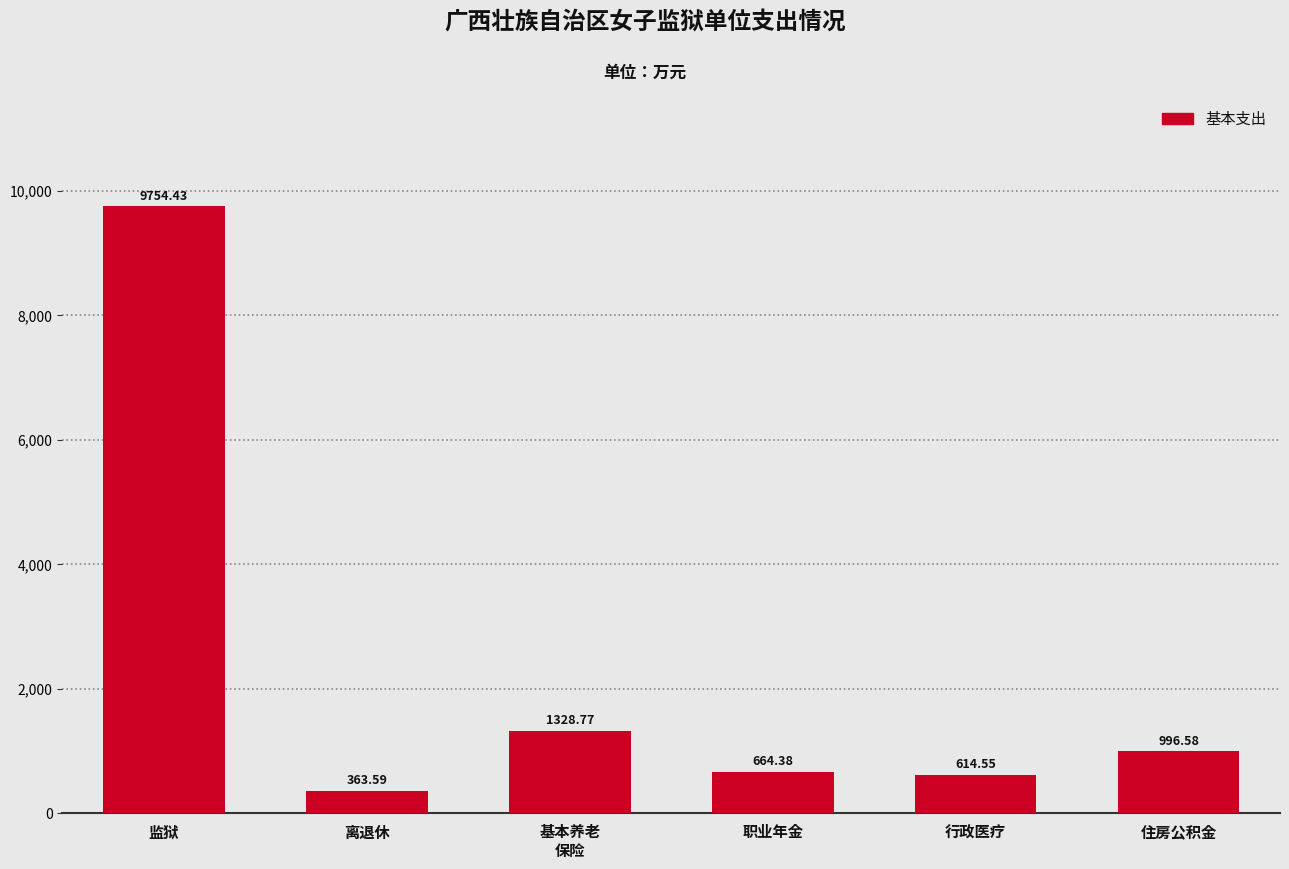

Approximately how many times larger is the value at 住房公积金 compared to 职业年金?

1.5